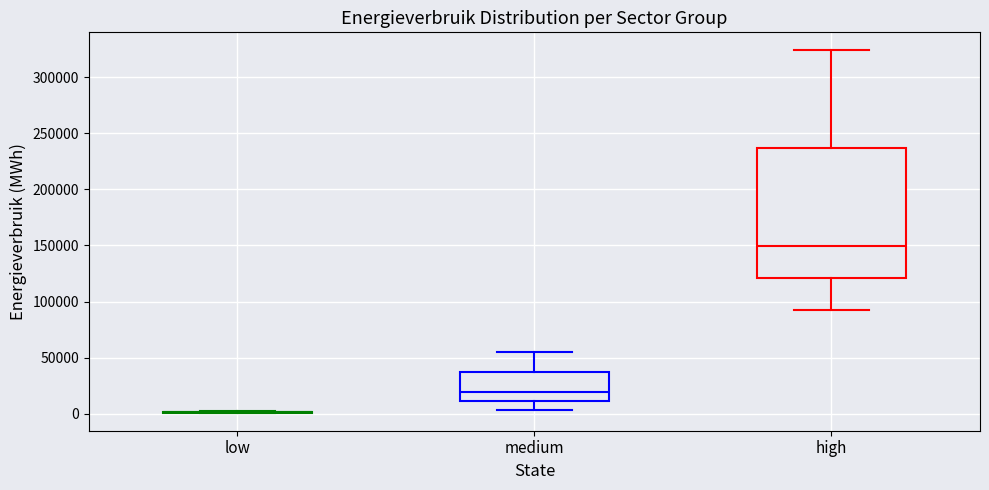

Reading left to right, read every box against the y-axis: the position of its median line, the range the box covers, and the ends of its whiskers. The values are not printed on the chart, so give them approximately, as read against the axis.

low: box collapsed to a line at 0, whiskers 0 to 0
medium: median 20000, box 10000 to 35000, whiskers 5000 to 55000
high: median 150000, box 120000 to 235000, whiskers 90000 to 325000